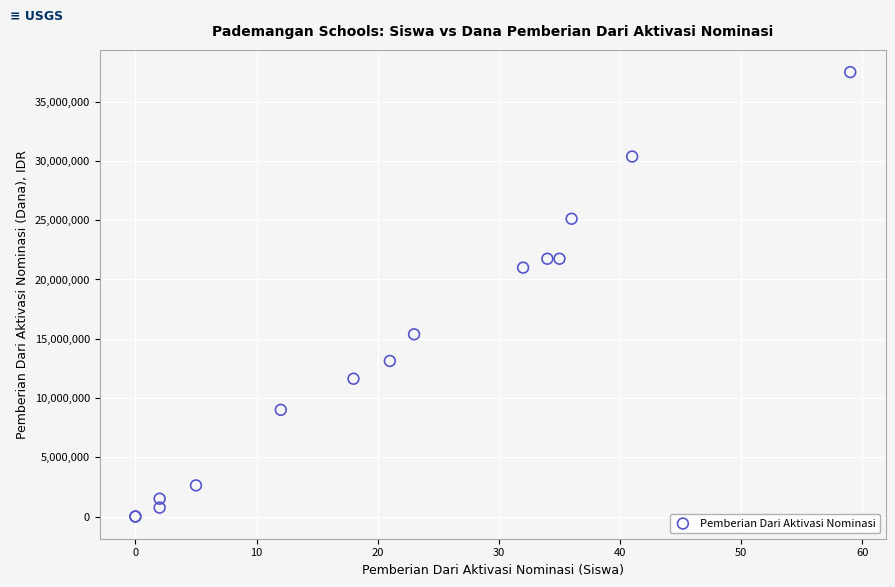

What Y value in the scatter plot is closest to 18750000?

21000000